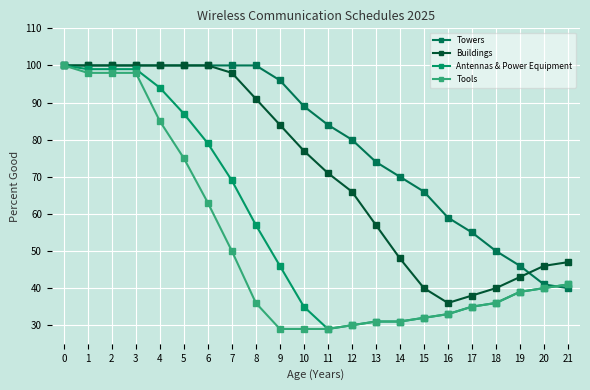

What is the value of the Towers point at the 13th from the left?

80